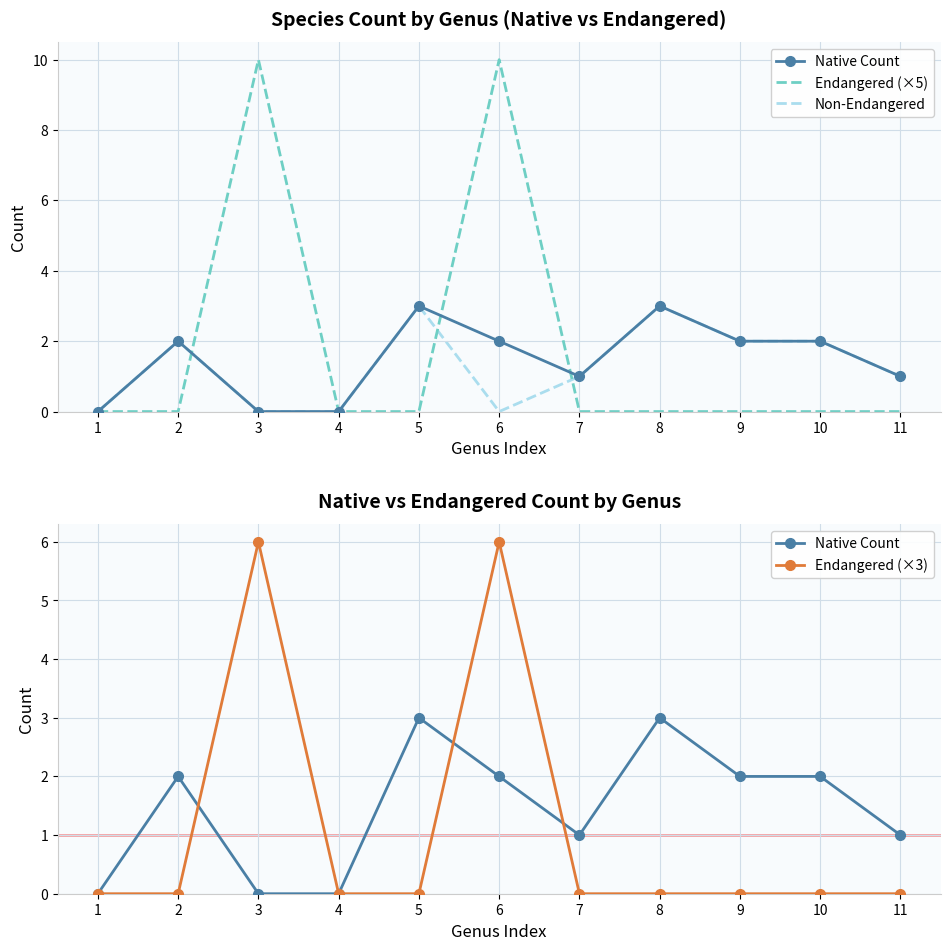

List the series in order of their peak value, highest first.

Endangered (×5), Endangered (×3), Native Count, Non-Endangered